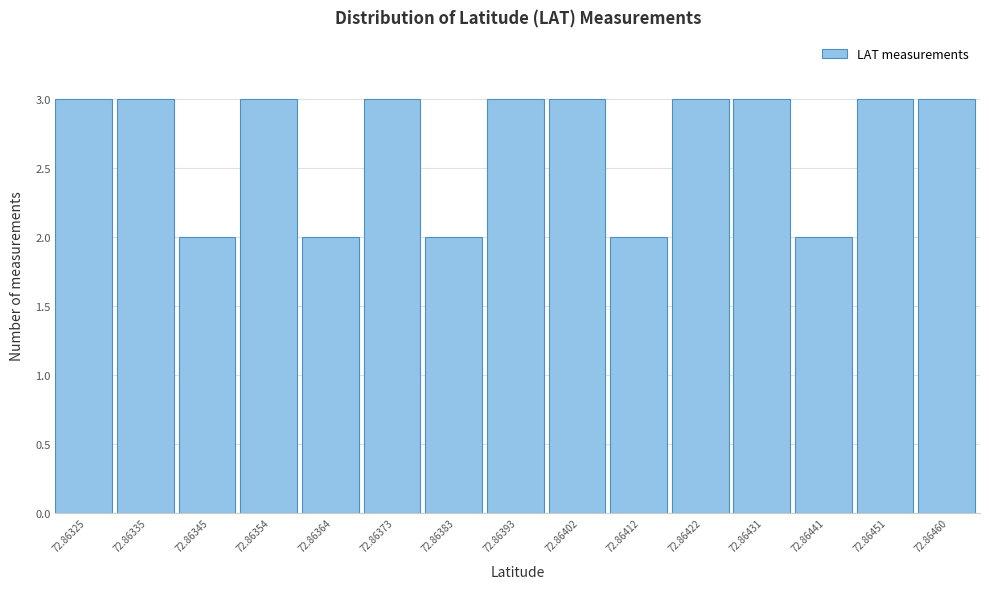

Reading right to left, extract all data points from this chart.

3	3	2	3	3	2	3	3	2	3	2	3	2	3	3